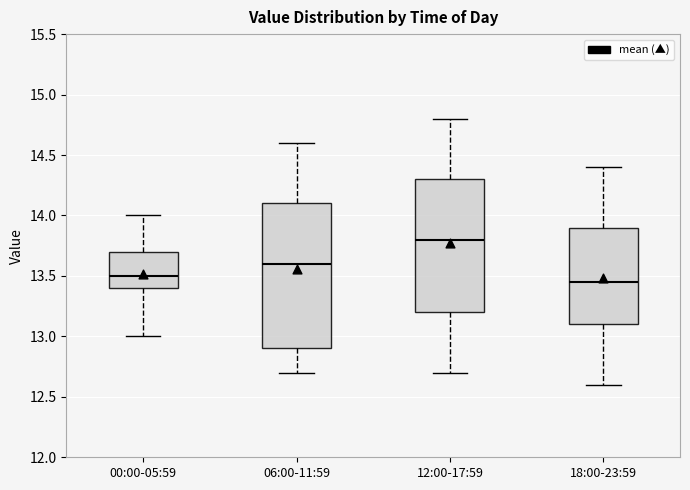

Which box's median line is the highest?

12:00-17:59